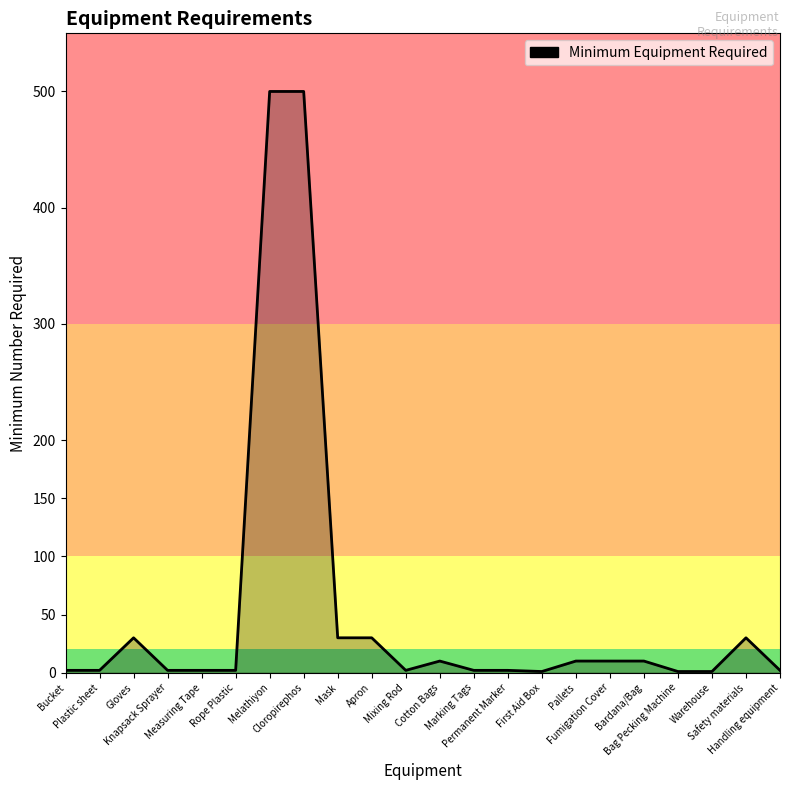

What is the difference between the maximum and minimum values?

499